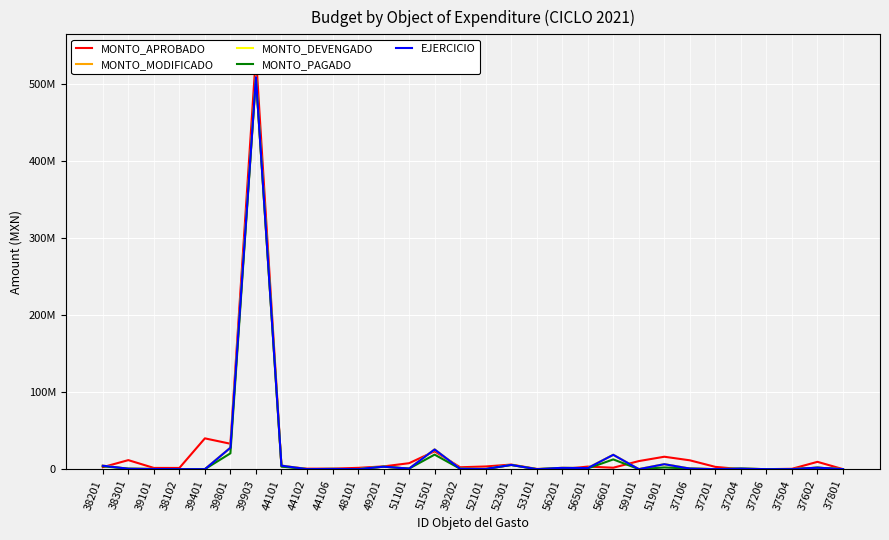

True or false: MONTO_DEVENGADO and EJERCICIO cross at least once.

False